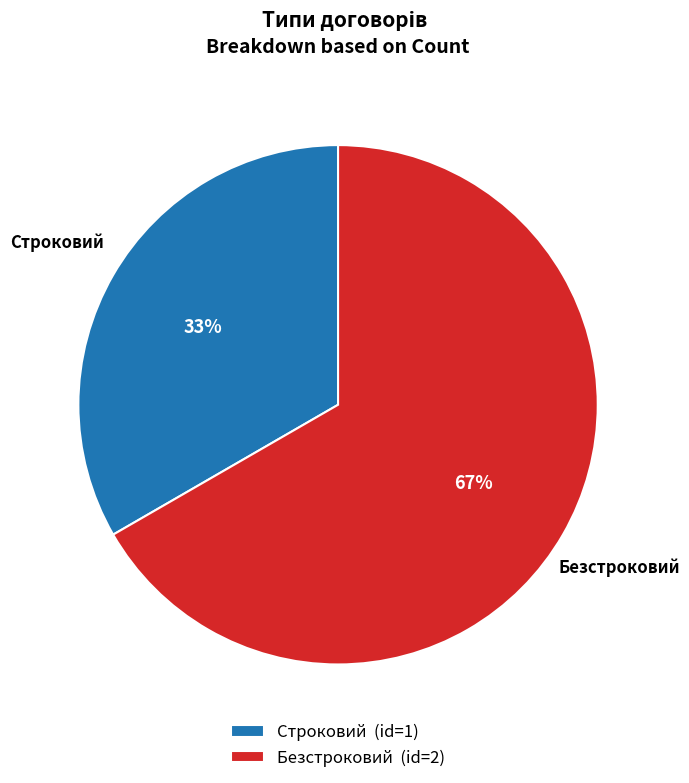

How many slices are in this pie chart?

2